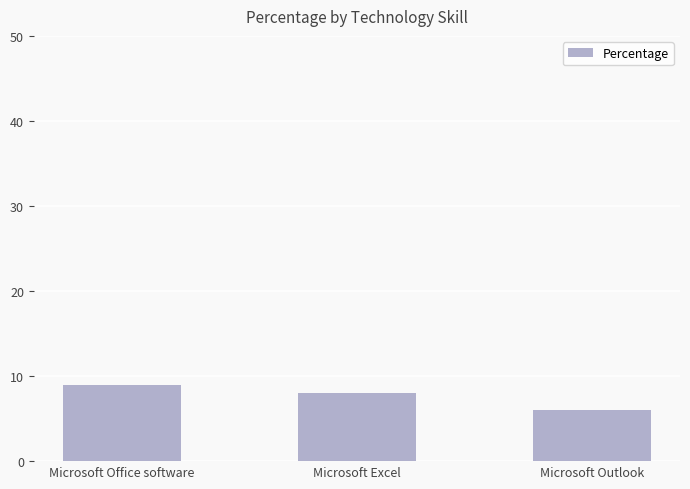

What is the change in value from Microsoft Office software to Microsoft Outlook?

-3